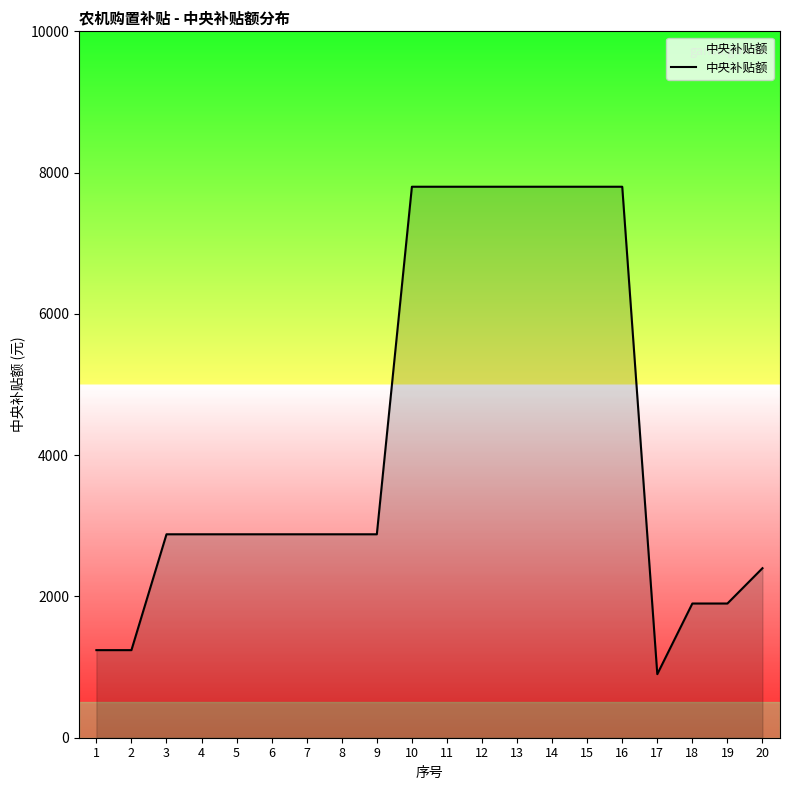

What value does the data have at 19, to the nearest 50?

1900